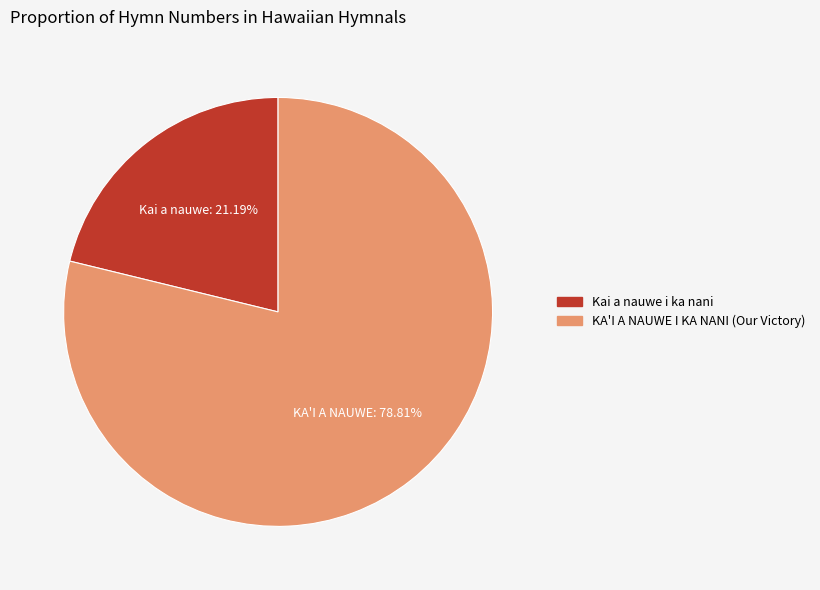

True or false: Kai a nauwe i ka nani accounts for 21% of the total.

True